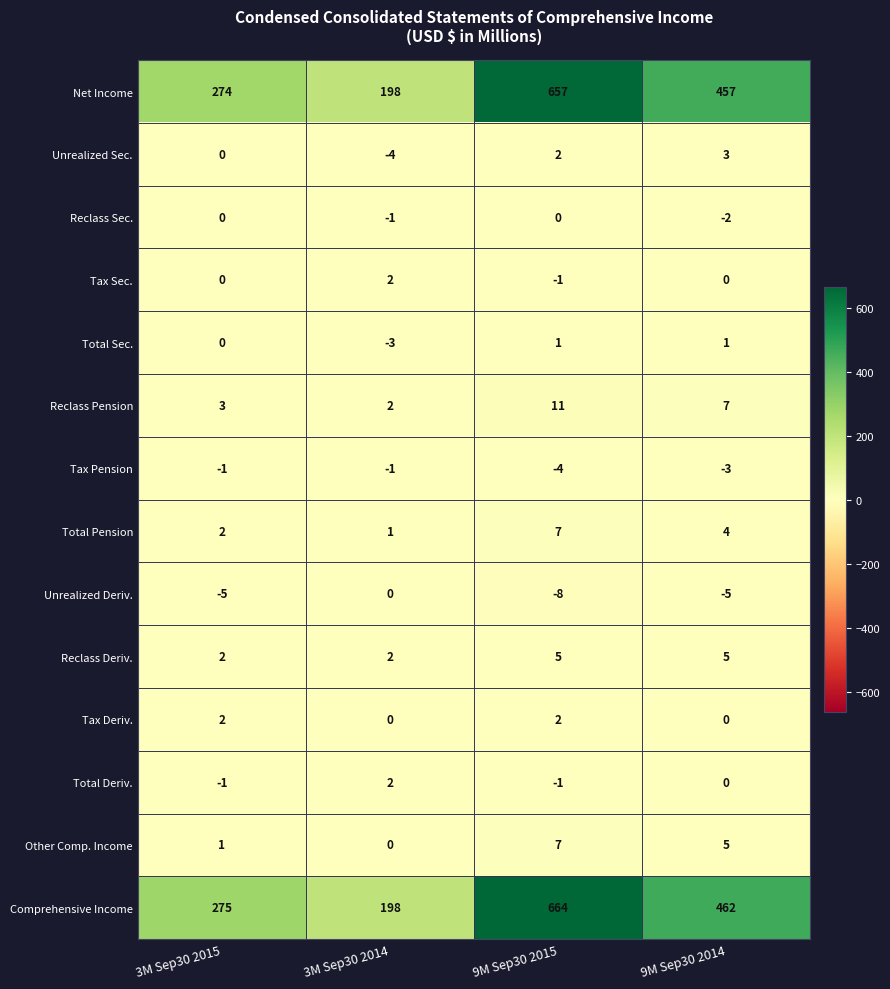

Rank the categories by Other Comp. Income value from highest to lowest.

9M Sep30 2015, 9M Sep30 2014, 3M Sep30 2015, 3M Sep30 2014